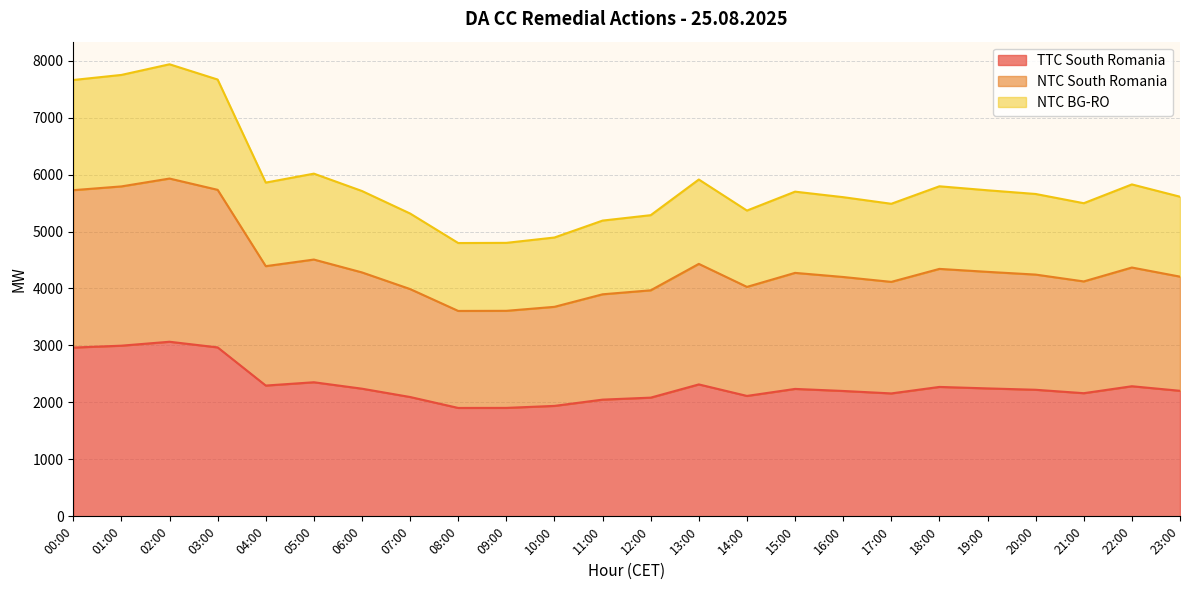

Reading right to left, what are all the values shown in this chart?

TTC South Romania: 2204	2284	2162	2222	2246	2272	2158	2201	2237	2114	2316	2084	2049	1939	1904	1903	2095	2241	2354	2296	2966	3065	2996	2963
NTC South Romania: 4208	4368	4124	4244	4292	4344	4116	4202	4274	4028	4432	3968	3898	3678	3608	3606	3990	4282	4508	4392	5732	5930	5792	5726
NTC BG-RO: 5611	5827	5497	5659	5724	5794	5487	5603	5700	5368	5913	5287	5192	4895	4801	4798	5316	5711	6016	5859	7668	7936	7749	7660